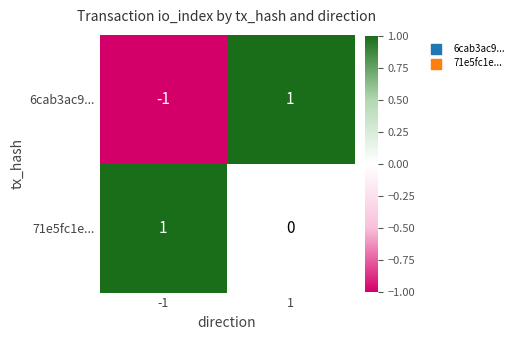

Between -1 and 1, which series saw the biggest shift?

6cab3ac9...